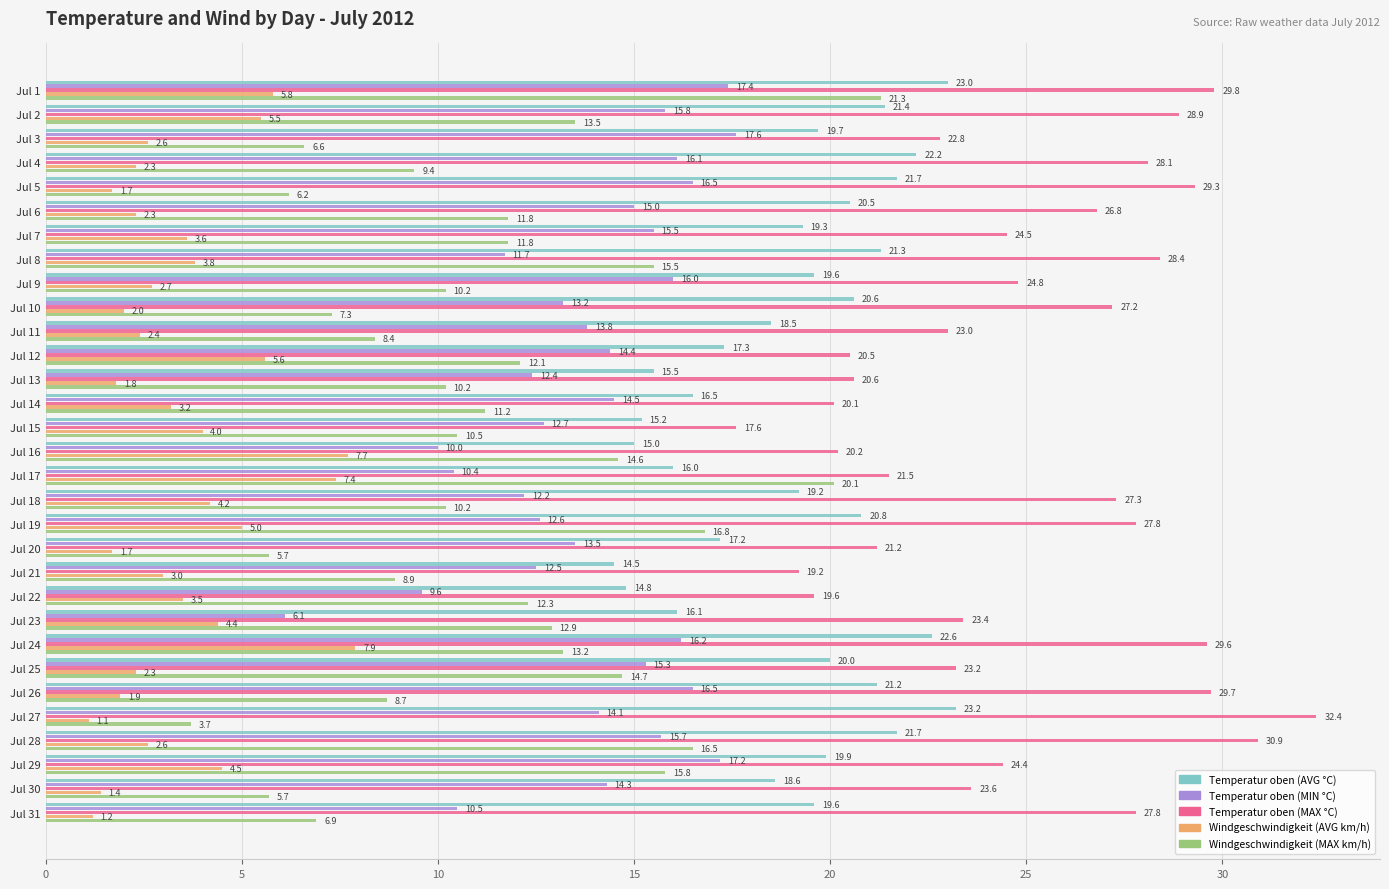

Is the value of Windgeschwindigkeit (AVG km/h) at Jul 12 greater than the value of Temperatur oben (MAX °C) at Jul 4?

No